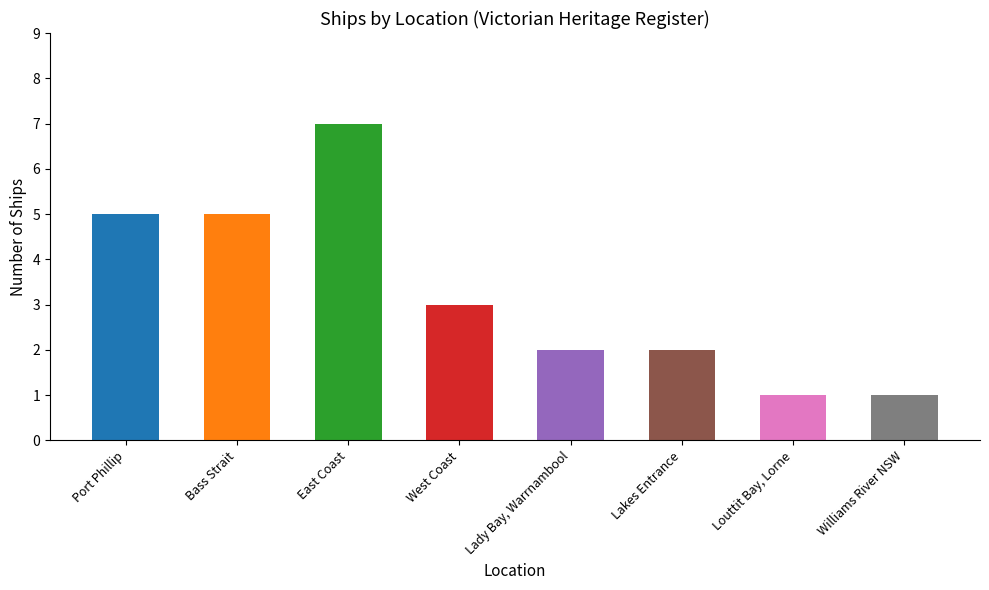

What is the sum of all values?

26